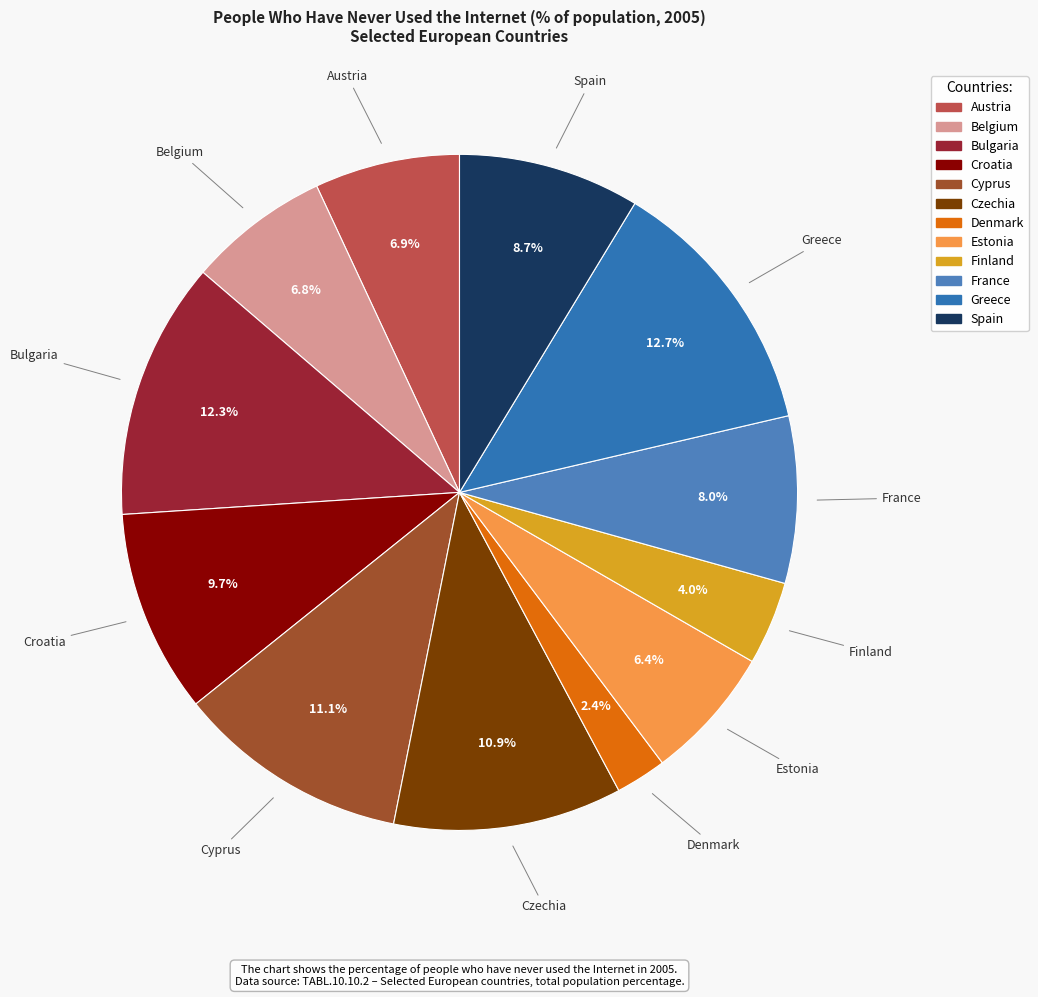

What percentage do Czechia and Belgium together represent?

17.7%